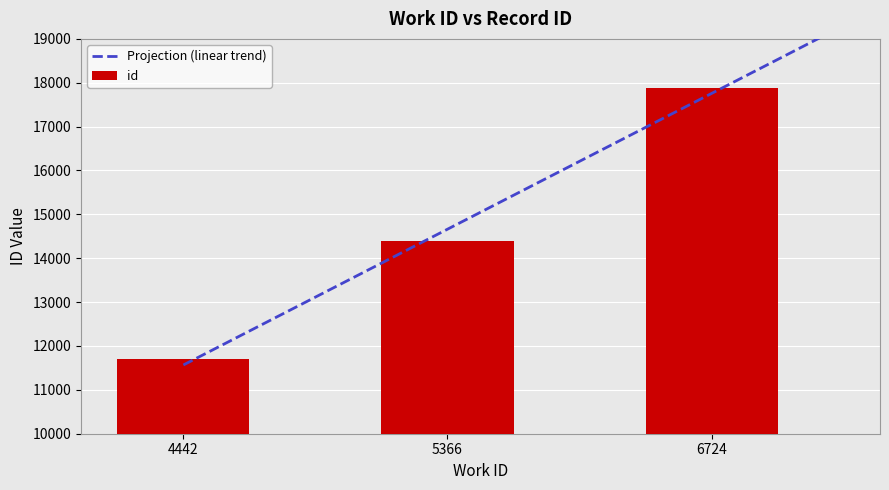

What is the difference between the values at 5366 and 6724?

3482